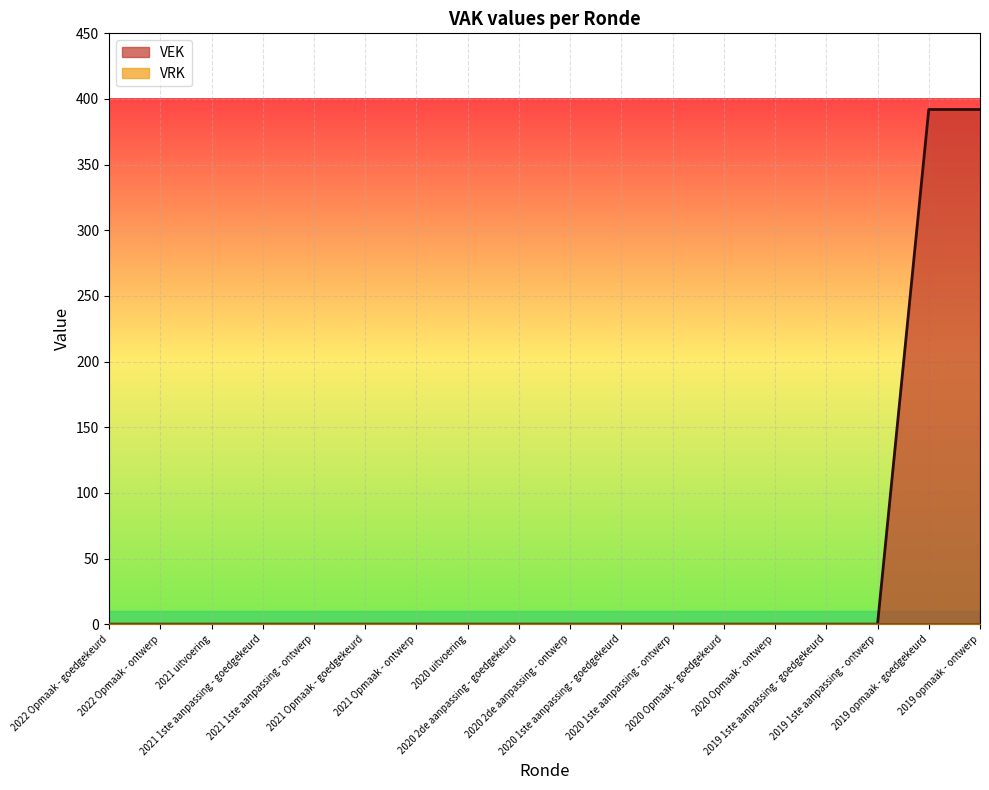

How many positive values are there?

2